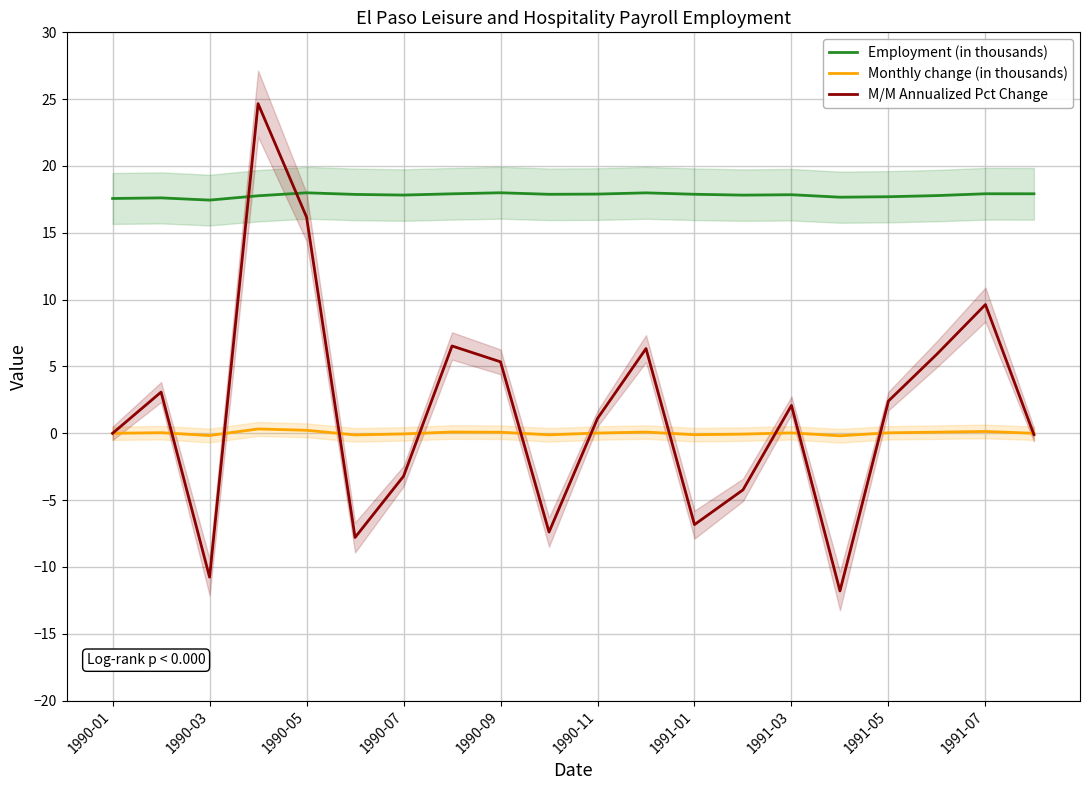

Is it true that Employment (in thousands) equals 17.9 at 1991-01?

True